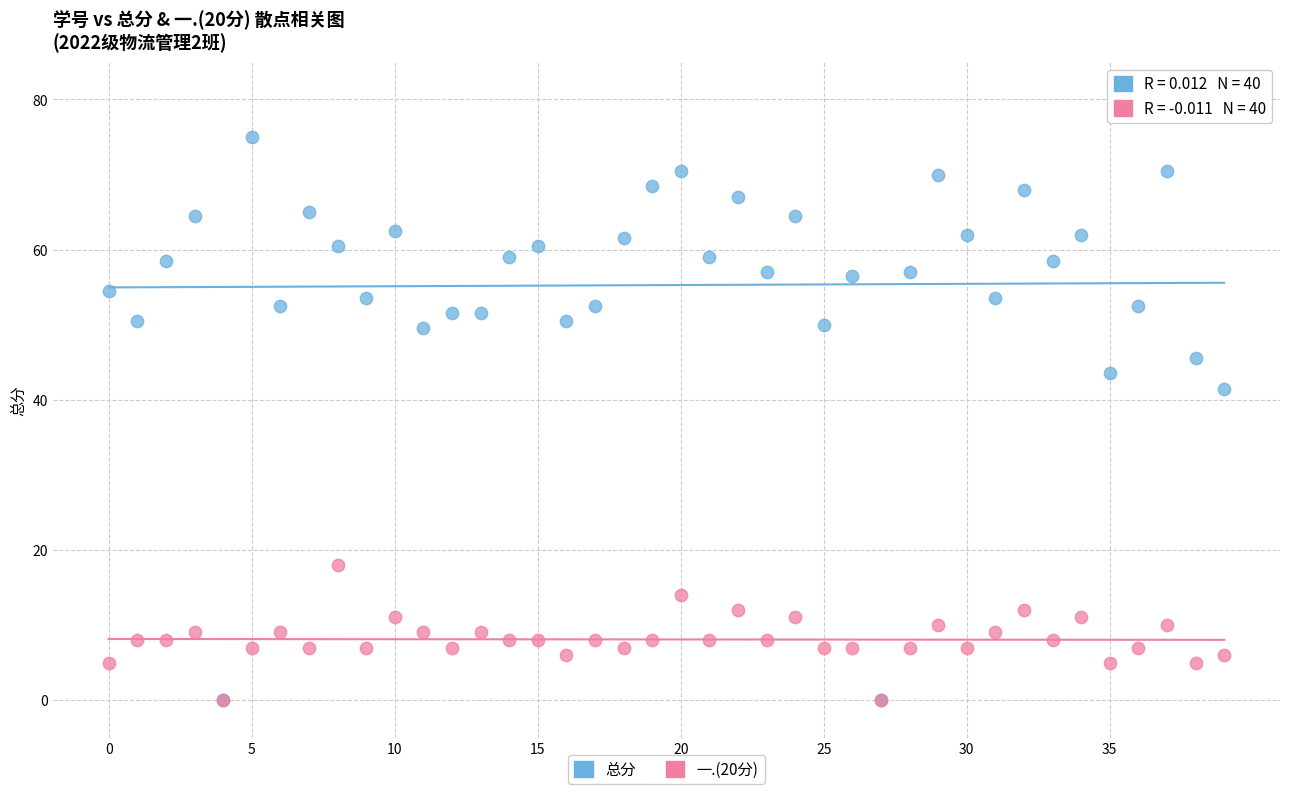

In the 总分 series, what Y value is closest to 37?

41.5